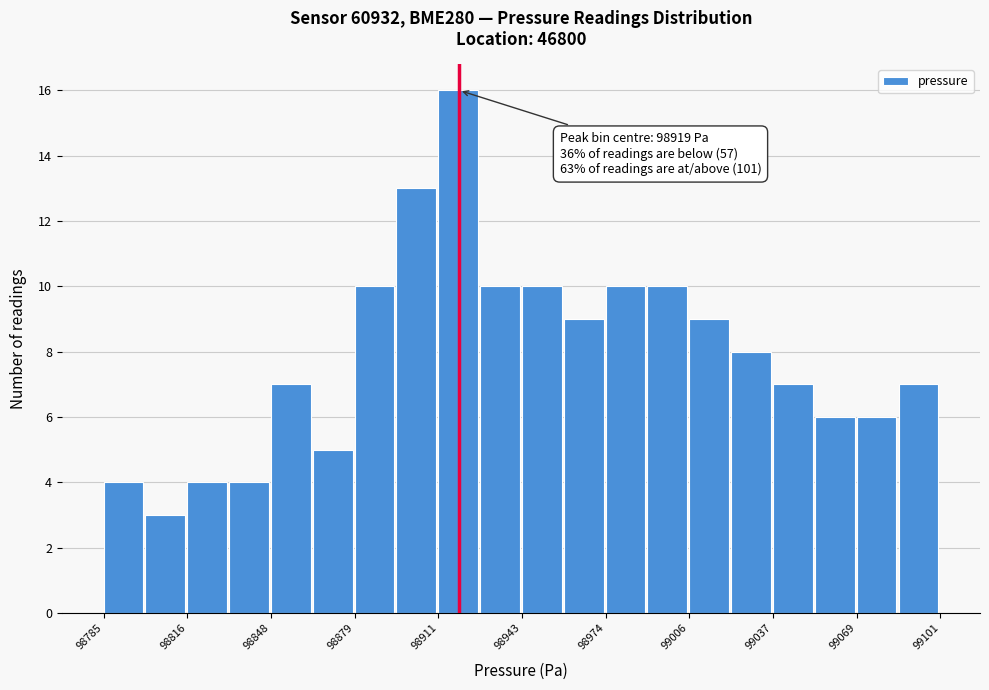

Read against the x-axis, roughly where is the centre of the tallest bar?

98920